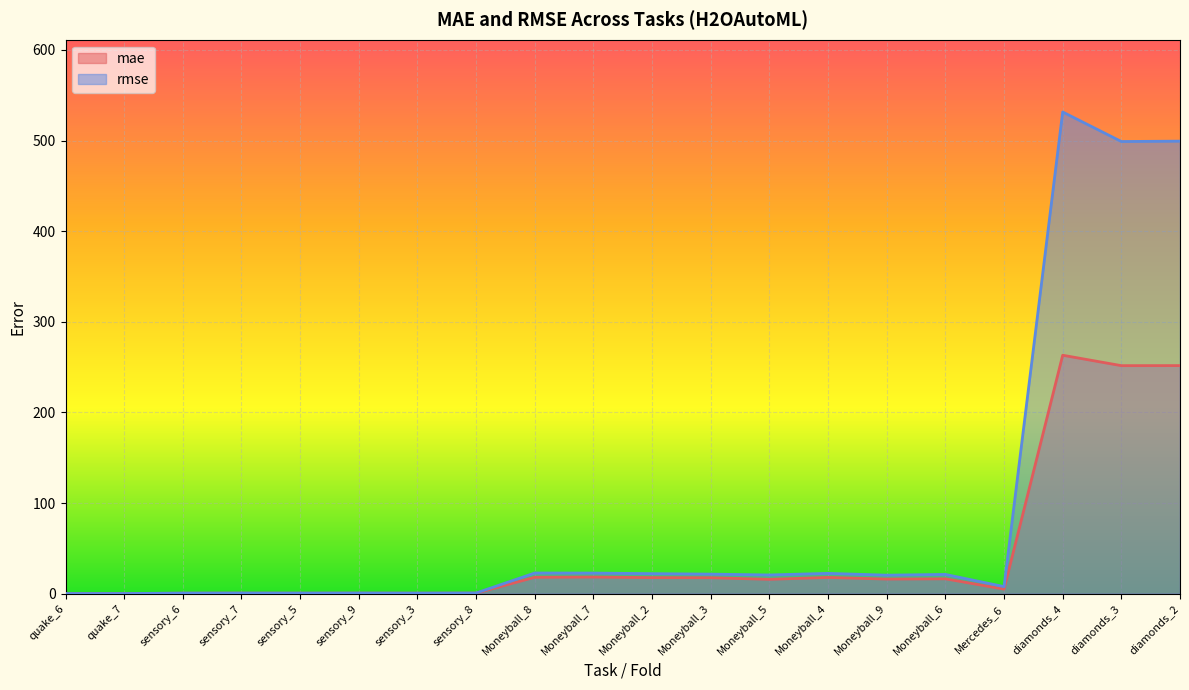

What is the smallest value displayed?

0.2